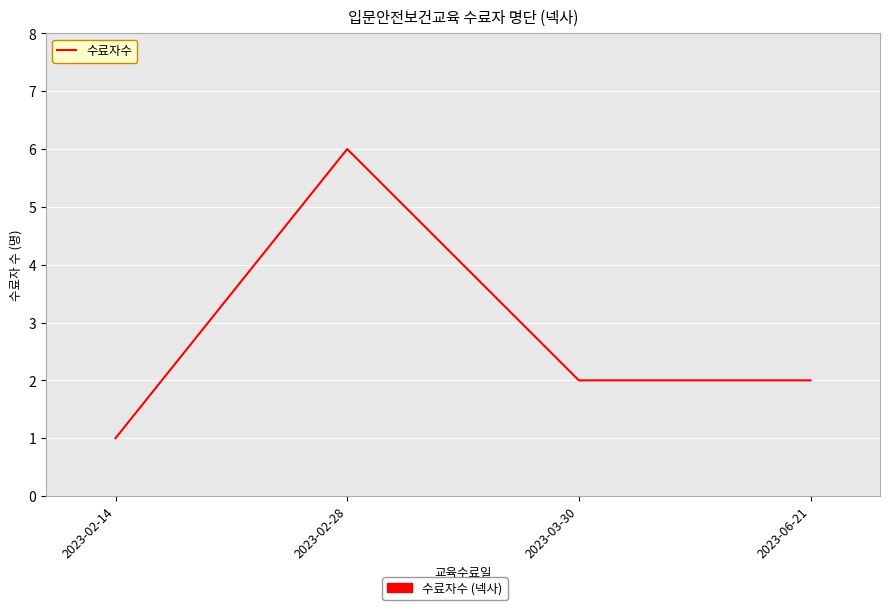

At which category does the chart reach its minimum across all series?

2023-02-14